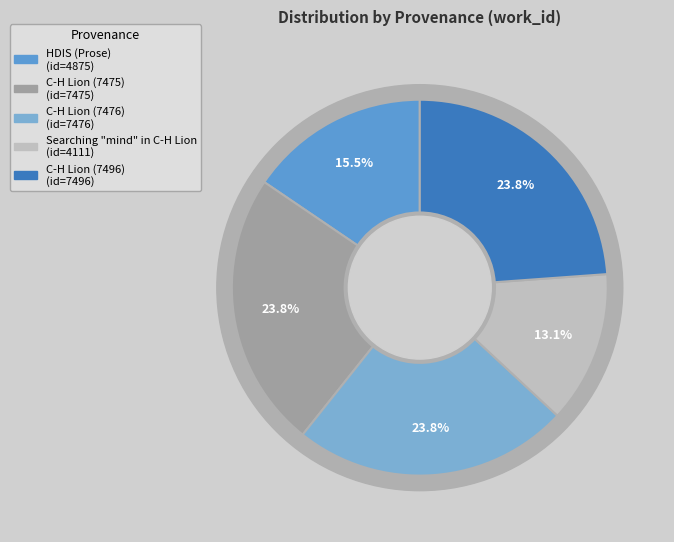

Which category has the smallest portion of the pie?

Searching "mind" in C-H Lion